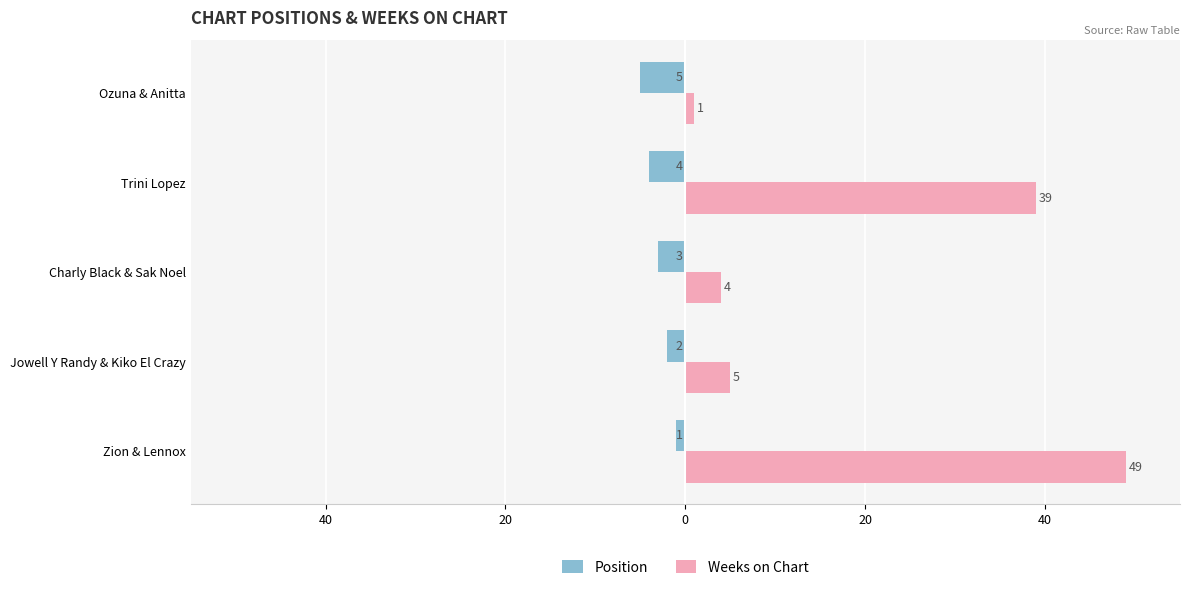

What are all the series names shown in the legend?

Position, Weeks on Chart